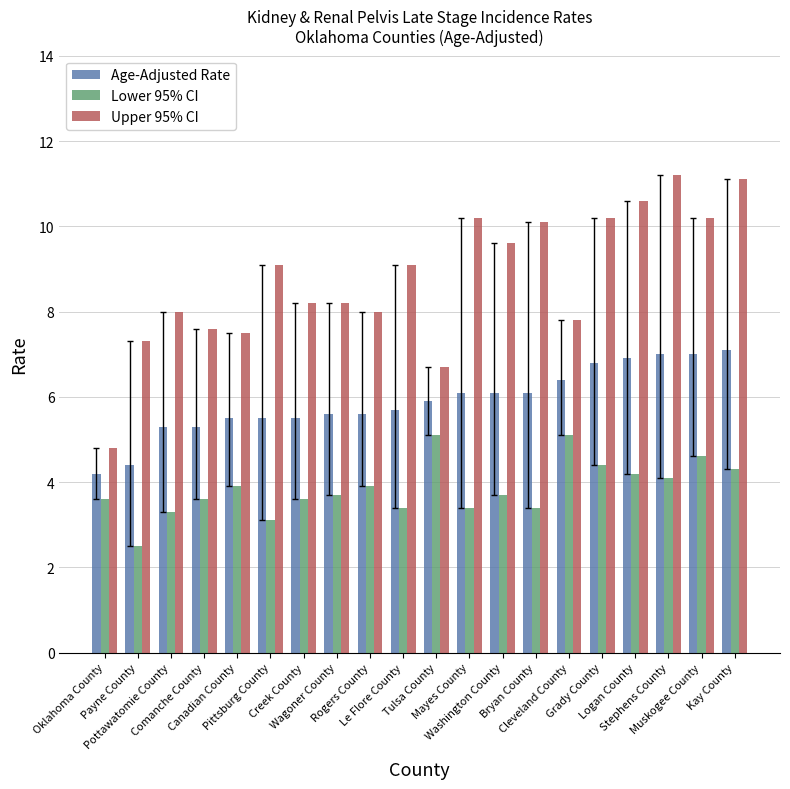

How many bars are there in total?

60